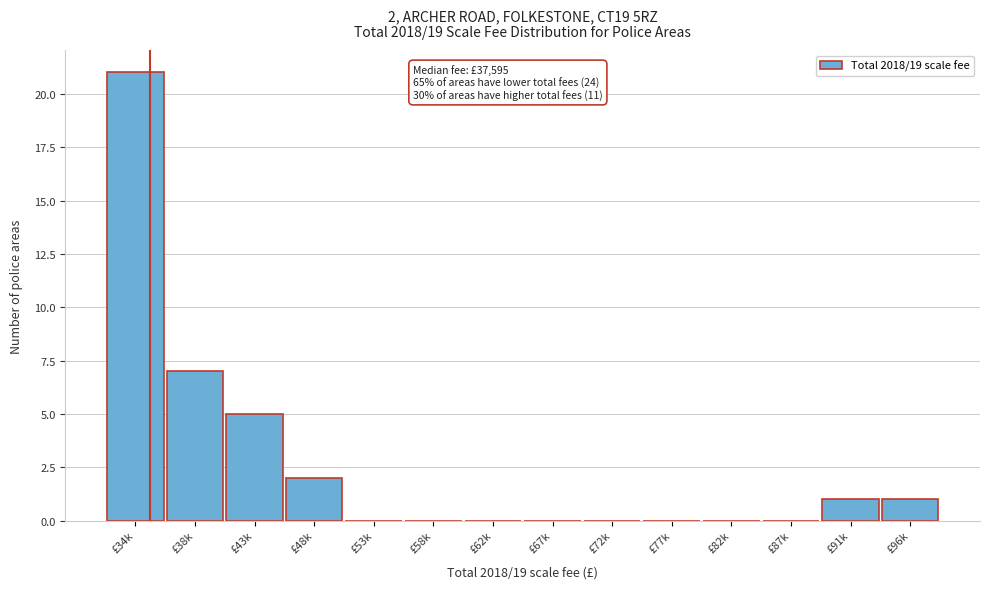

Reading left to right, what are all the values shown in this chart?

£34k=21	£38k=7	£43k=5	£48k=2	£53k=0	£58k=0	£62k=0	£67k=0	£72k=0	£77k=0	£82k=0	£87k=0	£91k=1	£96k=1